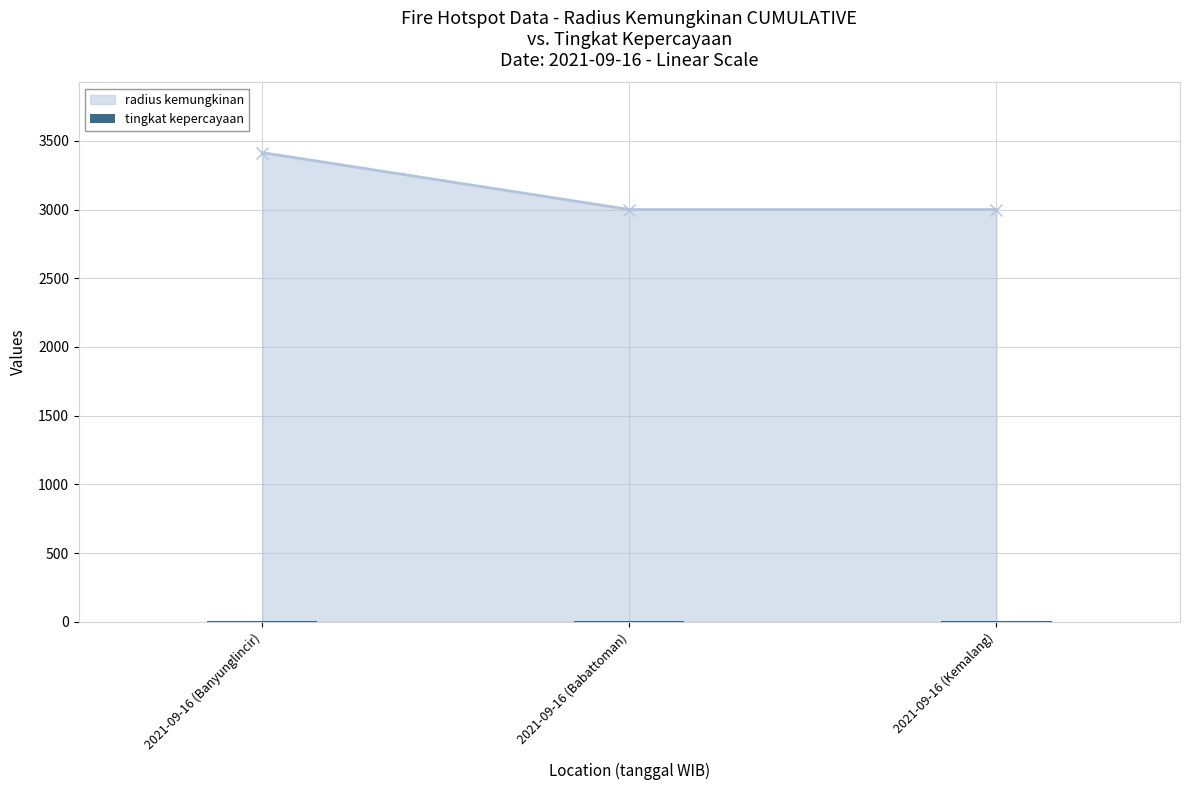

Count the values in the range 7 to 8.

3